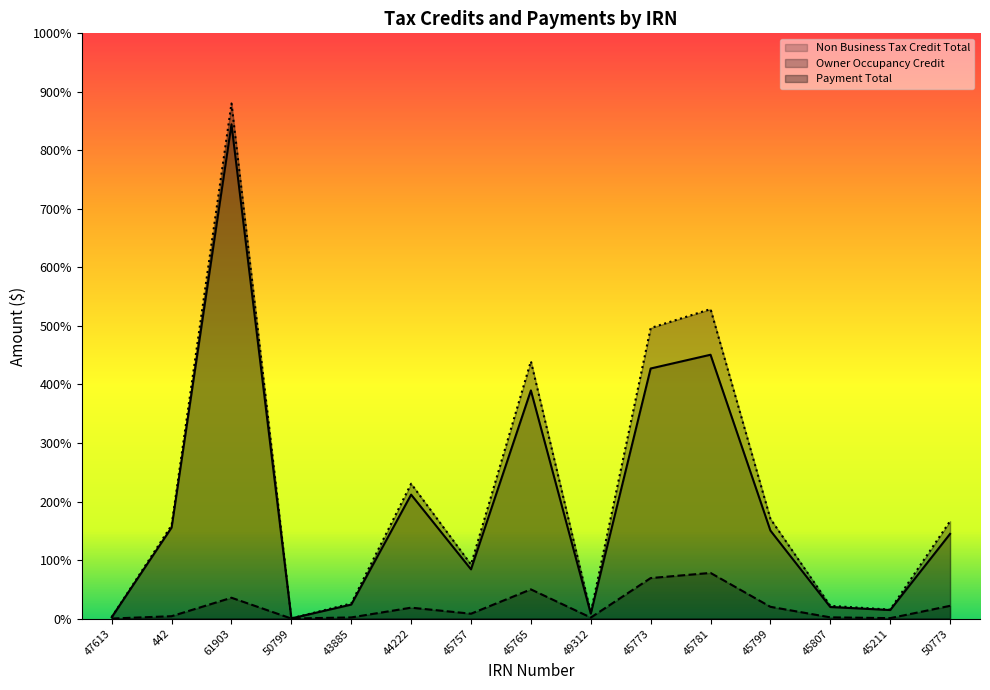

True or false: Payment Total and Non Business Tax Credit Total cross at least once.

False